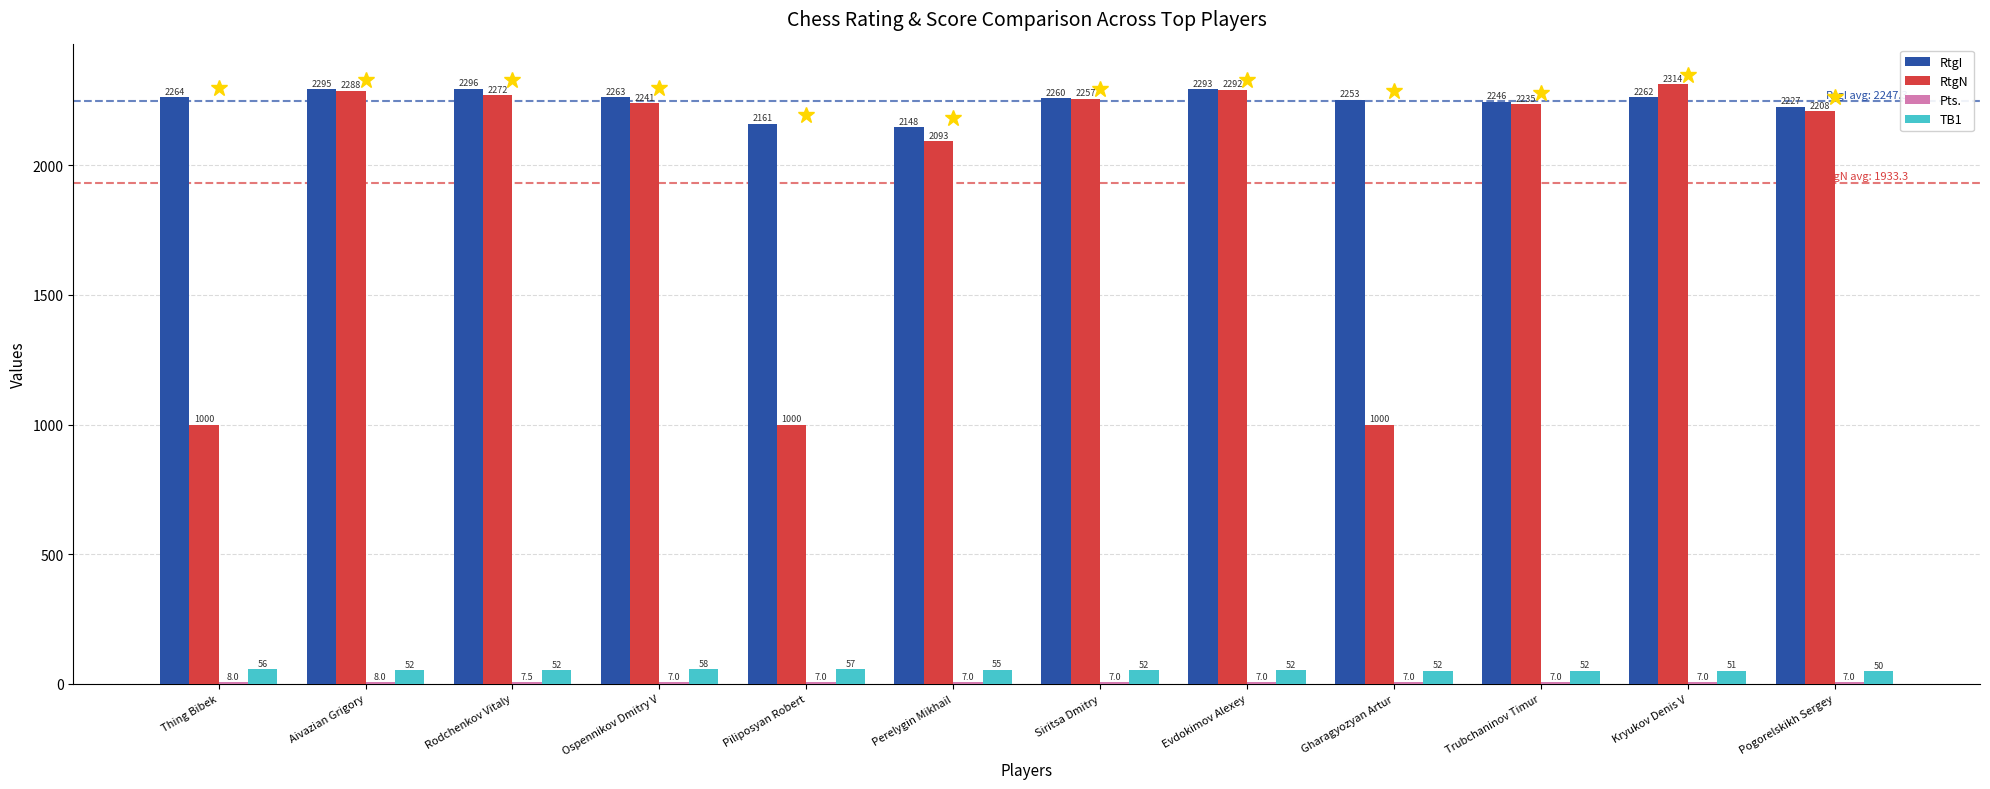

What is the average value of the RtgN series?

1933.3